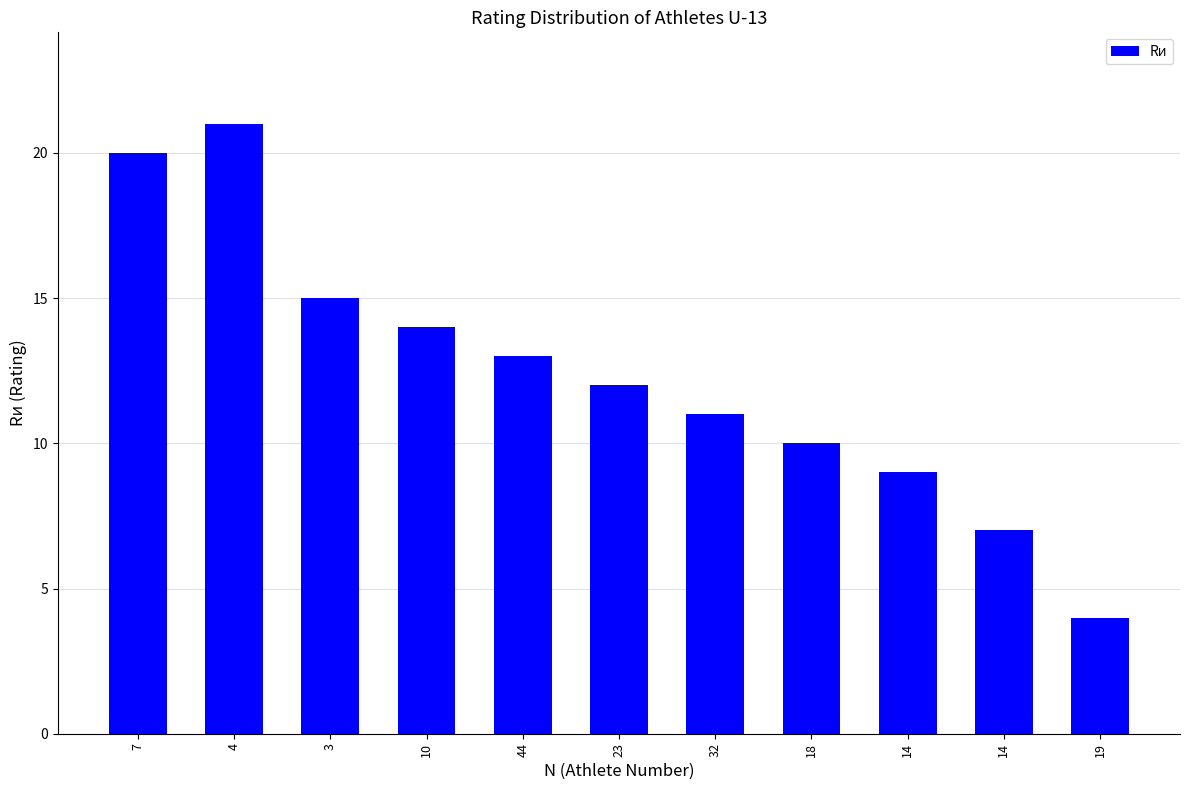

Reading left to right, what are all the values shown in this chart?

7=20	4=21	3=15	10=14	44=13	23=12	32=11	18=10	14=9	14=7	19=4